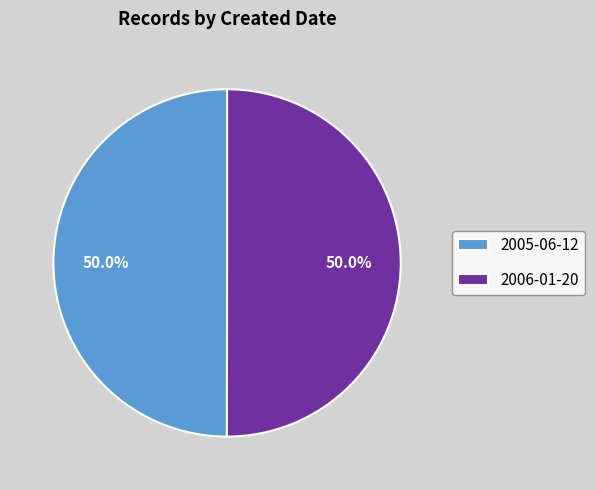

Do 2006-01-20 and 2005-06-12 together represent more than half of the pie?

Yes